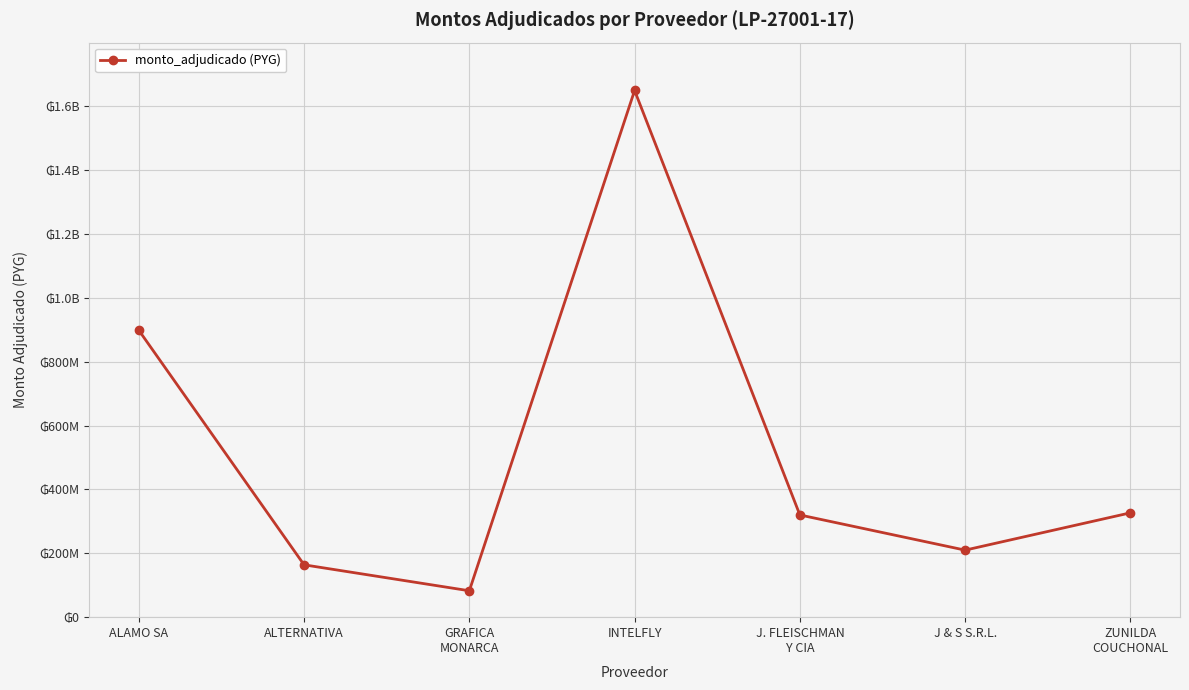

What position from the right is INTELFLY?

4